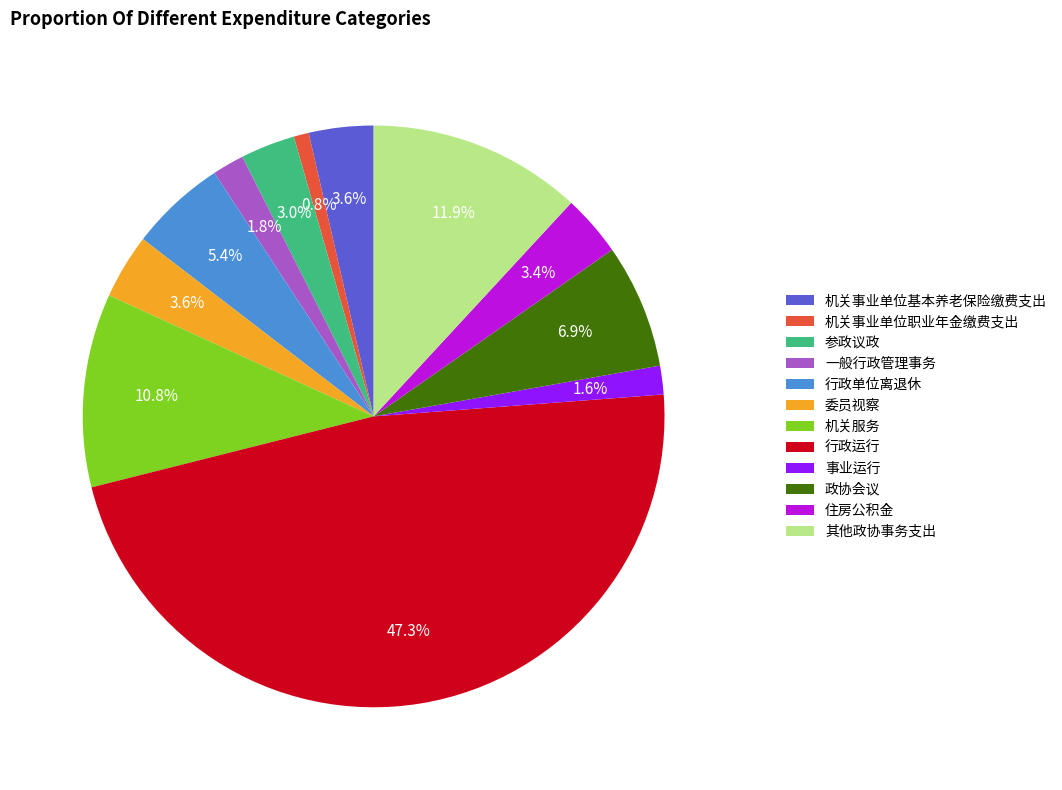

Does 委员视察 account for over 50% of the chart?

No